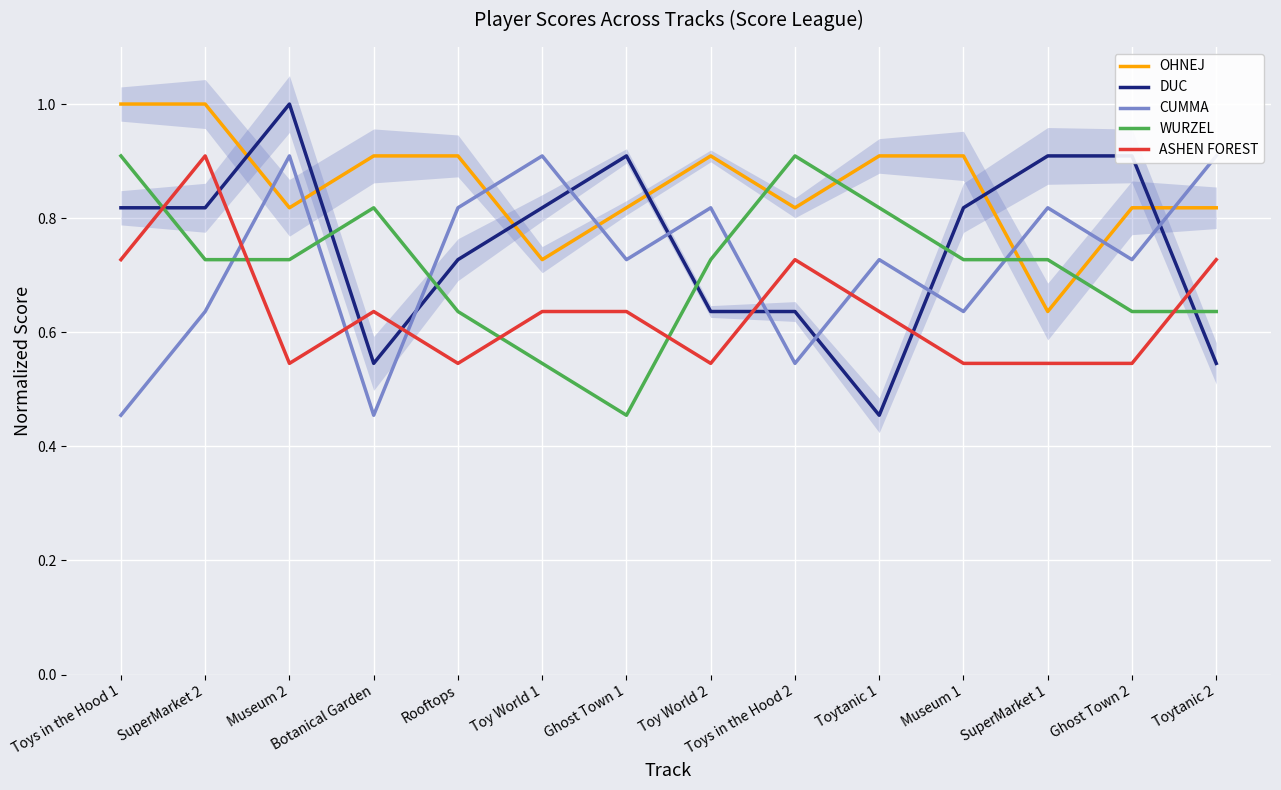

Where is the first local minimum for ASHEN FOREST?

Museum 2